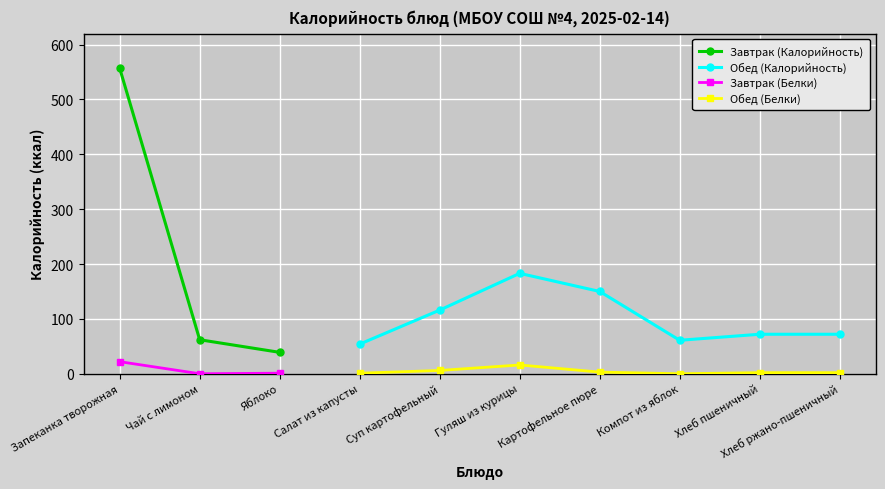

What is the highest value of the Завтрак (Белки) series?

22.0